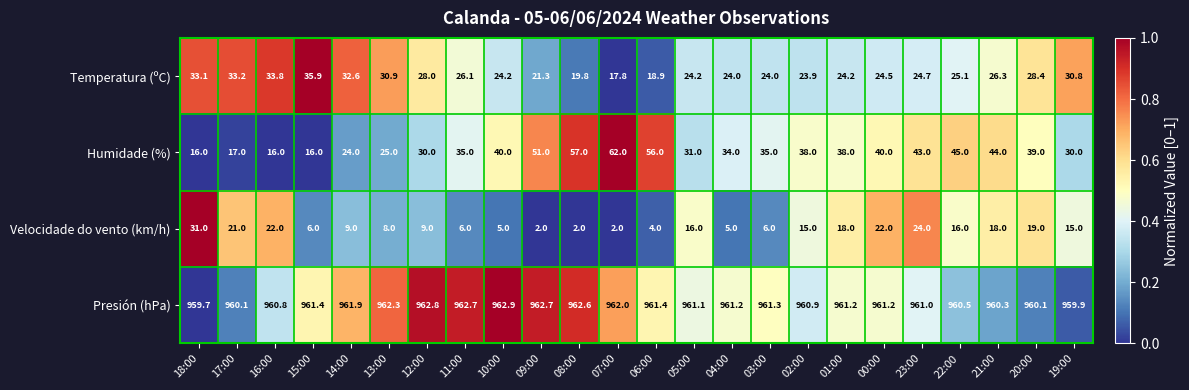

Between 03:00 and 20:00, which series saw the biggest shift?

Velocidade do vento (km/h)